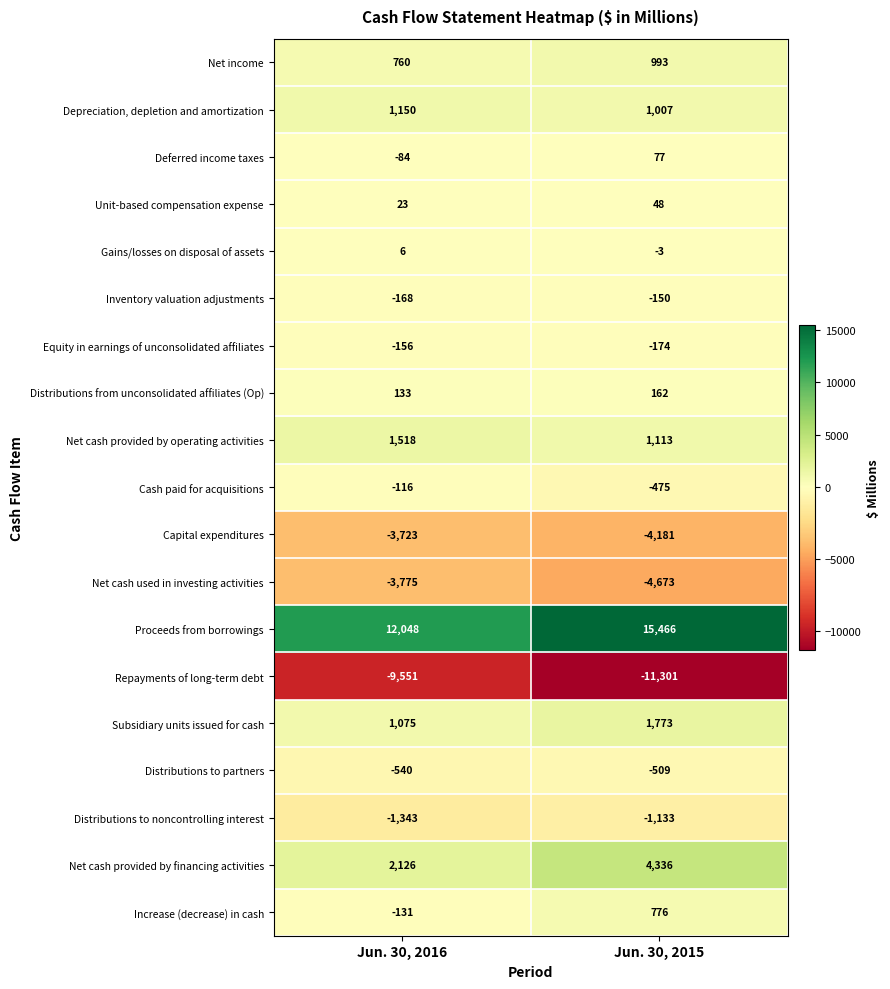

Is it true that Net income equals 760 at Jun. 30, 2016?

True